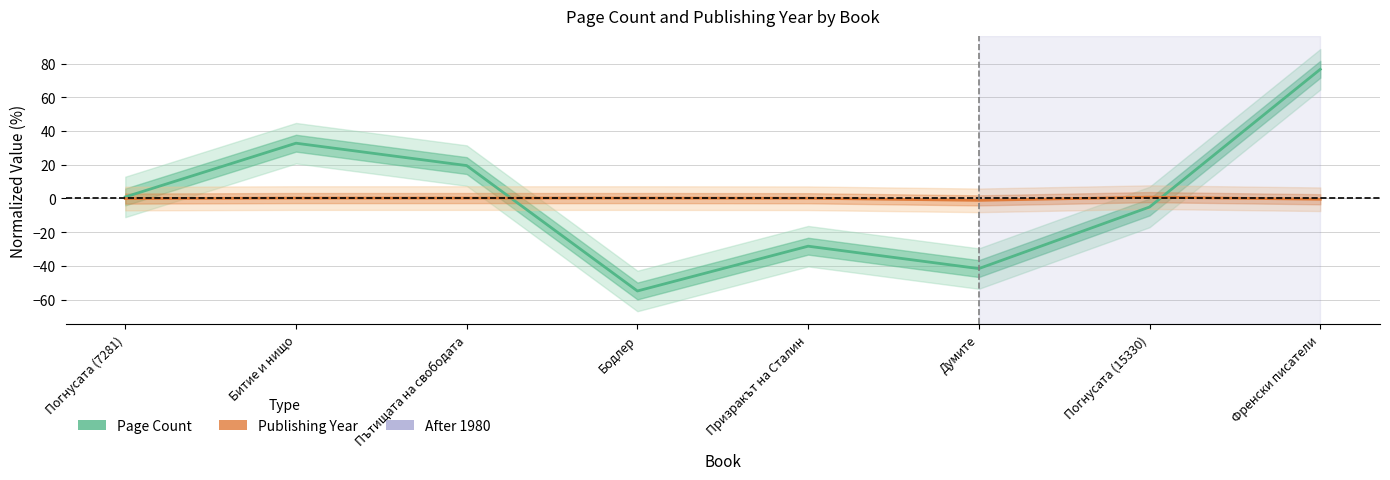

Reading left to right, transcribe all the data shown in this chart.

Page Count (normalized): 0.9	32.8	19.5	-54.9	-28.3	-41.6	-5.1	76.6
Publishing Year (normalized): -0.1	0.2	0.2	0.2	0.1	-1.1	0.8	-0.5